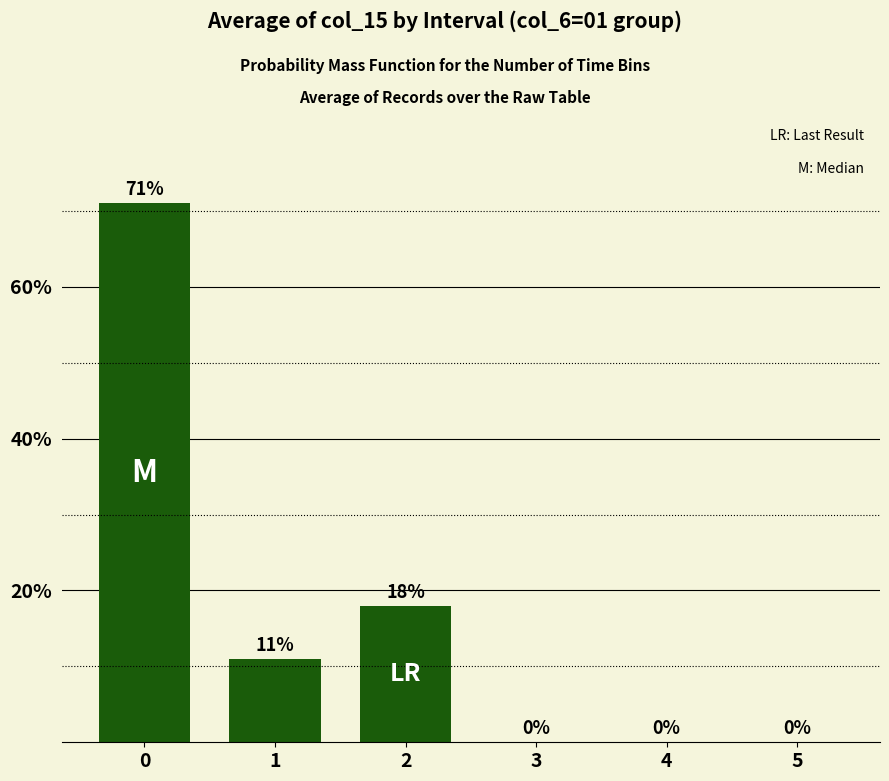

What is the sum of all values?

100